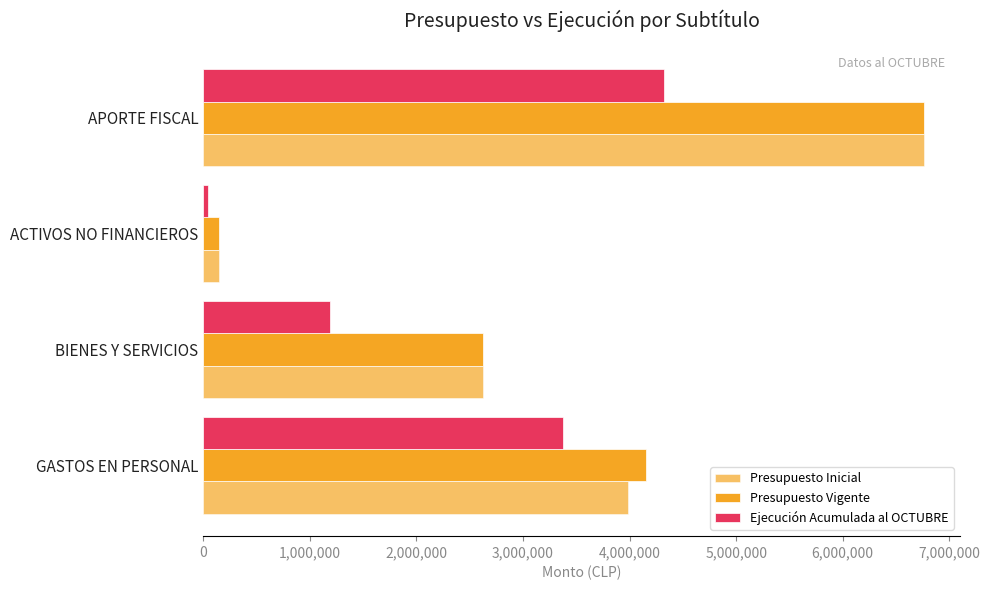

How many data points does each series have?

4